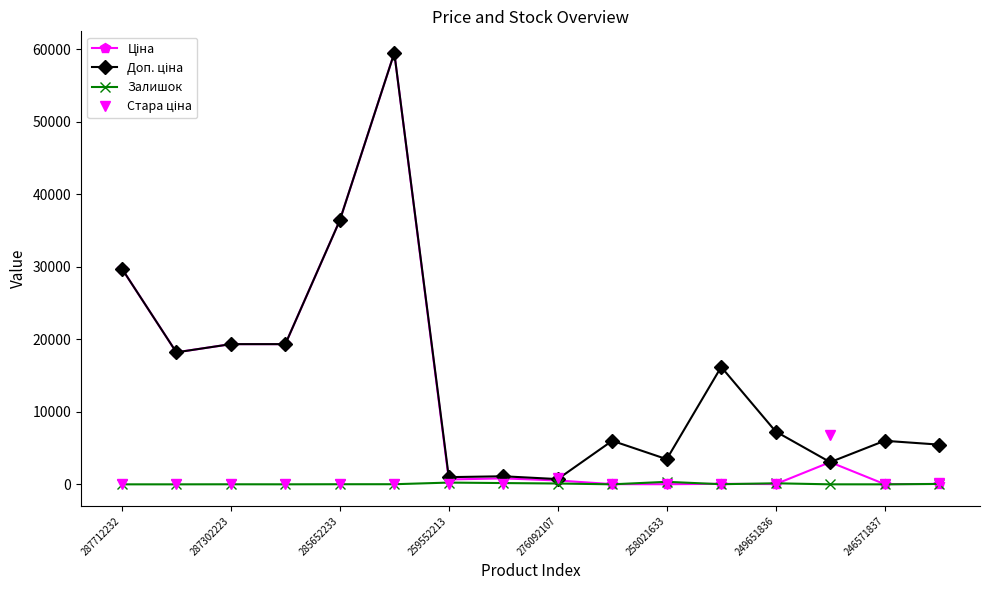

Does the chart have visible grid lines?

No